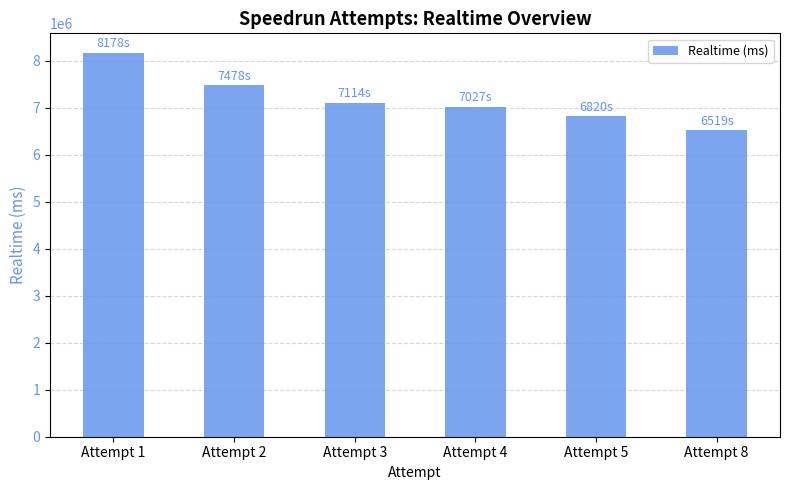

At which label is the value closest to 7348861?

Attempt 2